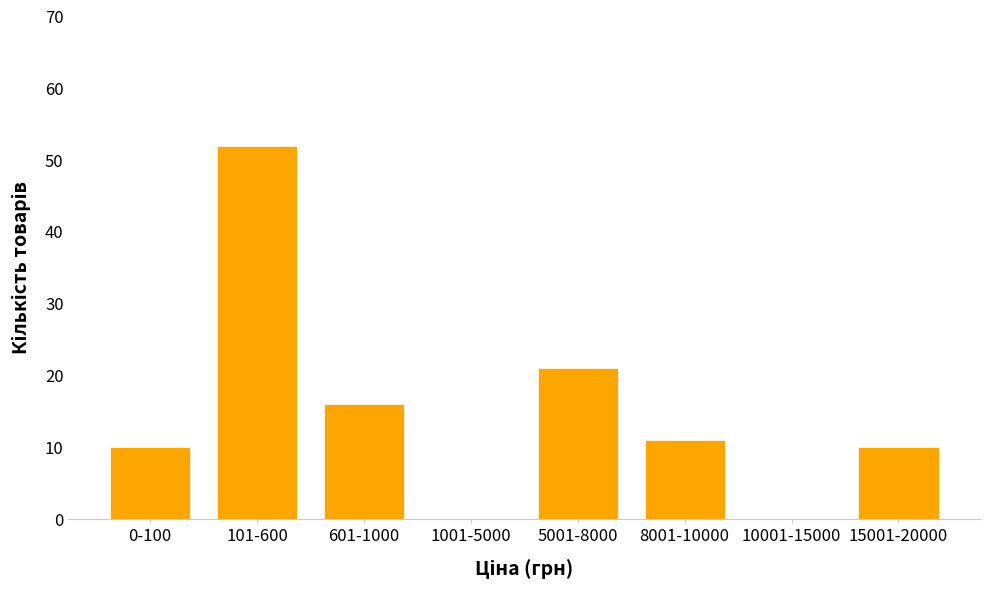

Reading left to right, list all the values displayed in this chart.

0-100=10	101-600=52	601-1000=16	1001-5000=0	5001-8000=21	8001-10000=11	10001-15000=0	15001-20000=10